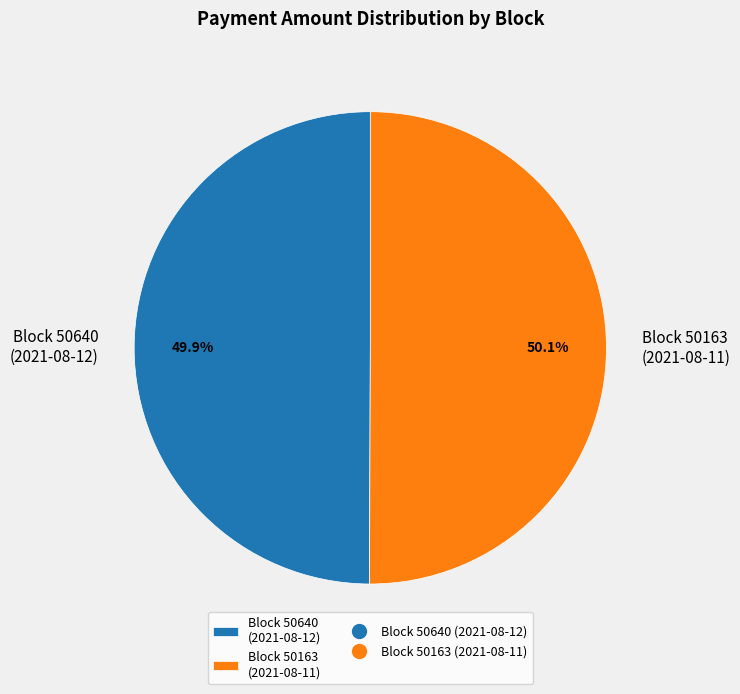

Count the number of slices in the pie.

2